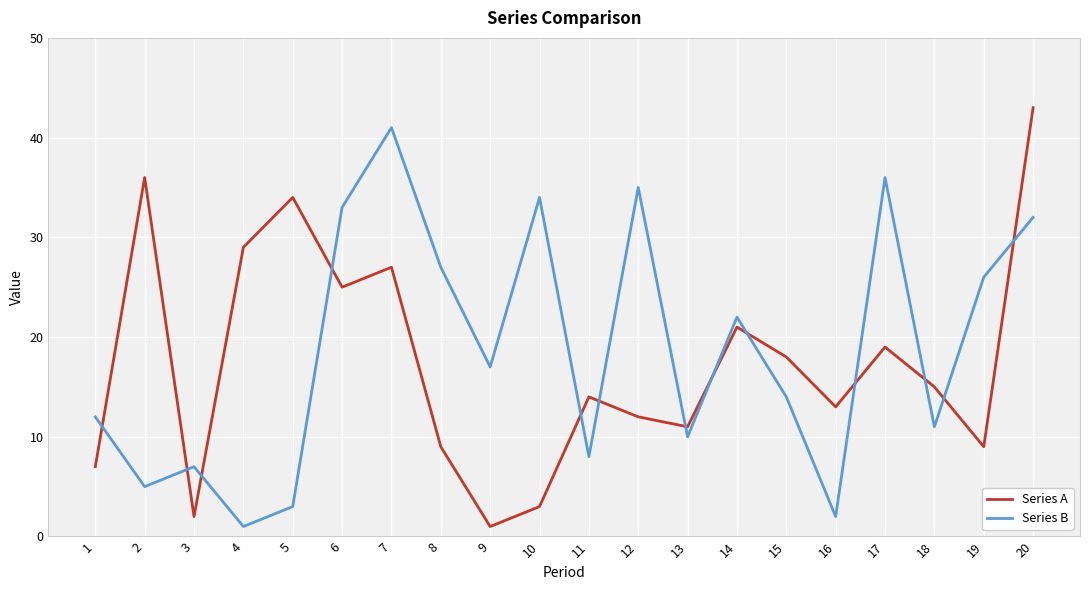

The value of Series B at 11 is 8. True or false?

True